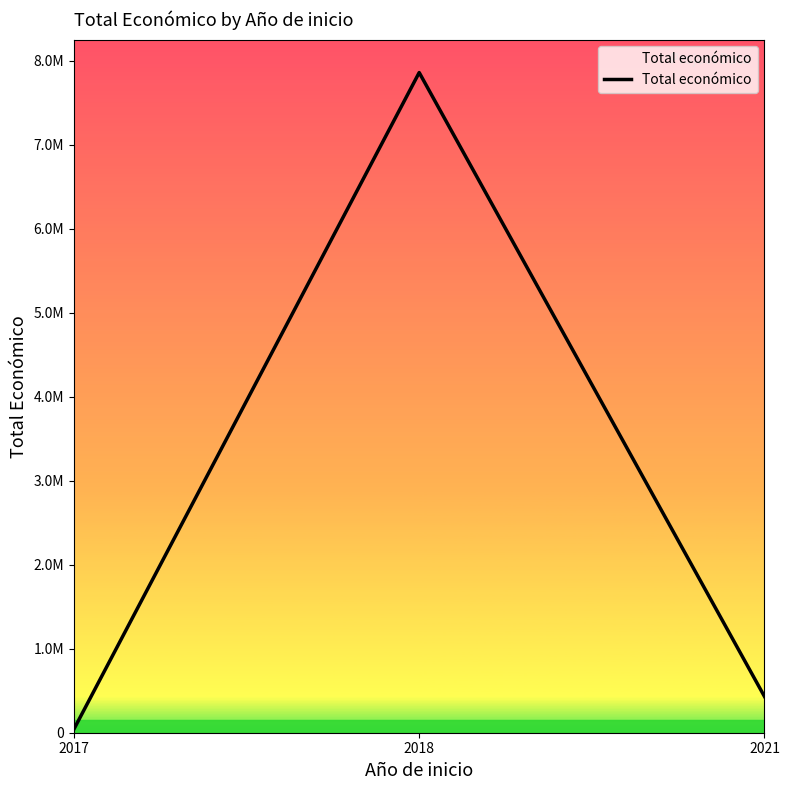

Is it true that the value at 2017 is 28348?

False